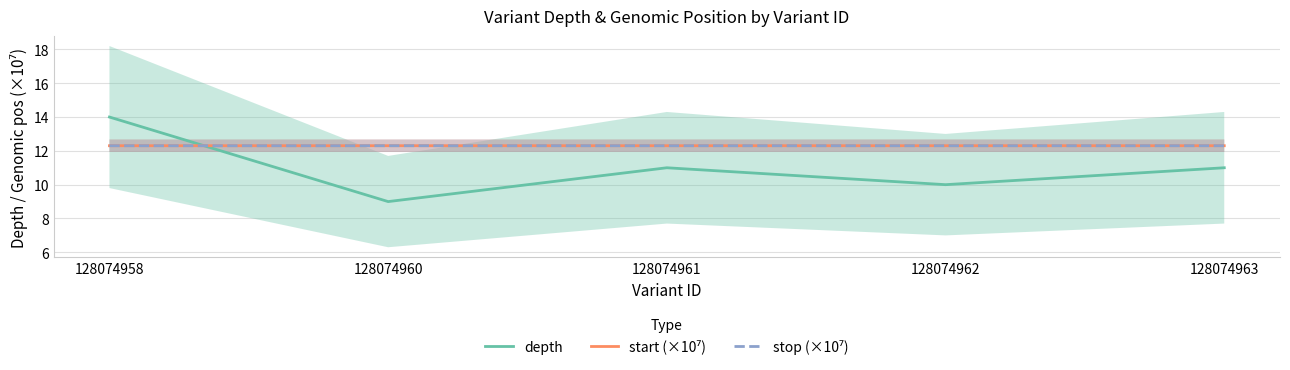

True or false: depth and stop (×10⁷) intersect in this chart.

True